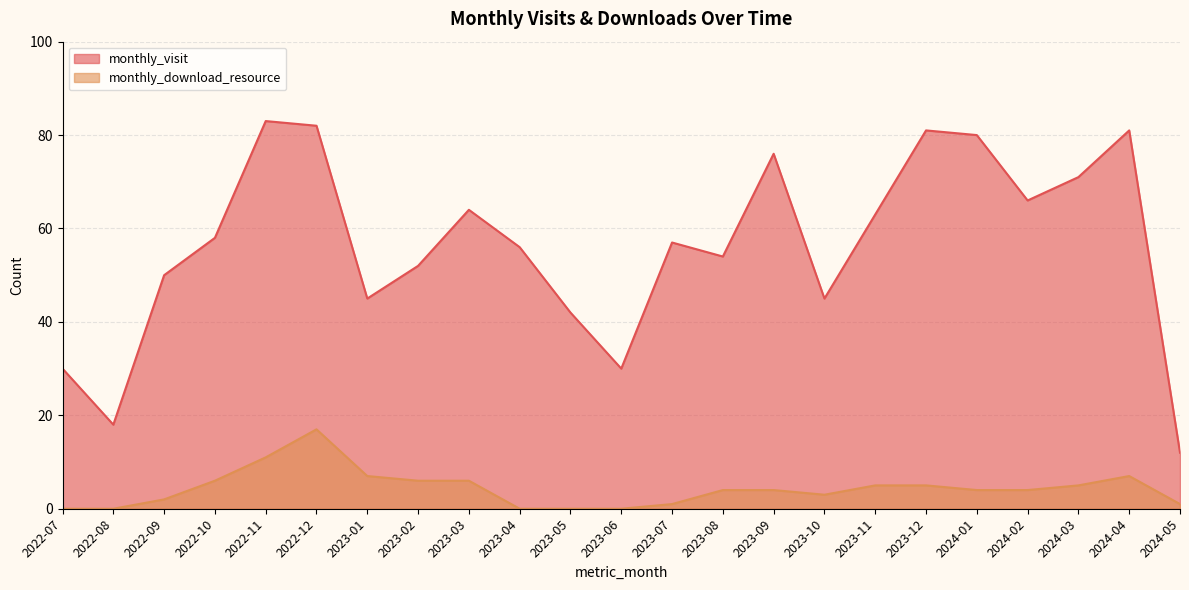

Reading left to right, list all the values displayed in this chart.

monthly_visit: 2022-07=30	2022-08=18	2022-09=50	2022-10=58	2022-11=83	2022-12=82	2023-01=45	2023-02=52	2023-03=64	2023-04=56	2023-05=42	2023-06=30	2023-07=57	2023-08=54	2023-09=76	2023-10=45	2023-11=63	2023-12=81	2024-01=80	2024-02=66	2024-03=71	2024-04=81	2024-05=12
monthly_download_resource: 2022-07=0	2022-08=0	2022-09=2	2022-10=6	2022-11=11	2022-12=17	2023-01=7	2023-02=6	2023-03=6	2023-04=0	2023-05=0	2023-06=0	2023-07=1	2023-08=4	2023-09=4	2023-10=3	2023-11=5	2023-12=5	2024-01=4	2024-02=4	2024-03=5	2024-04=7	2024-05=1